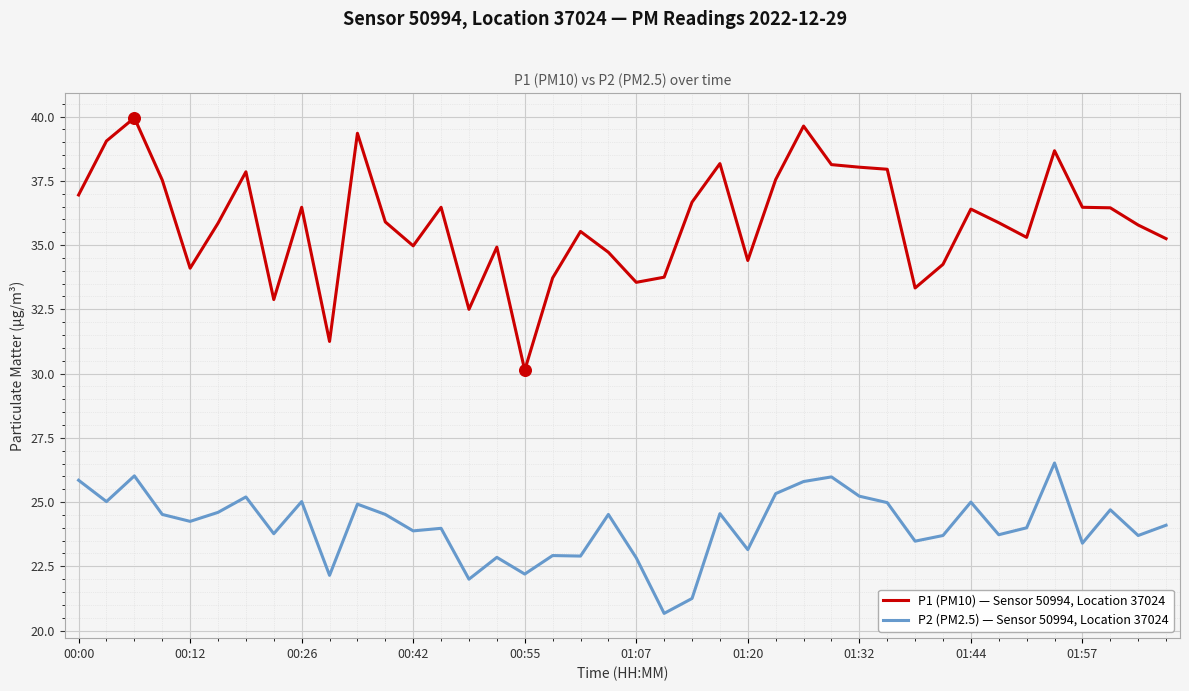

Which series has the widest spread of values?

P1 (PM10) — Sensor 50994, Location 37024